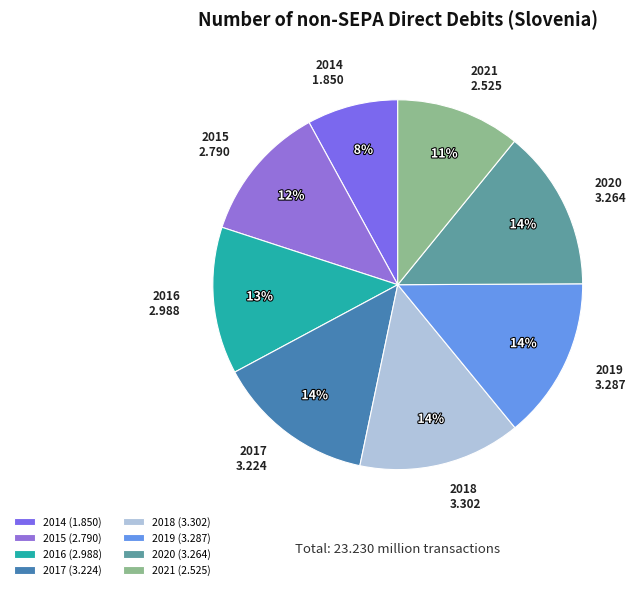

To the nearest percent, what percentage of the pie is 2016?

13%